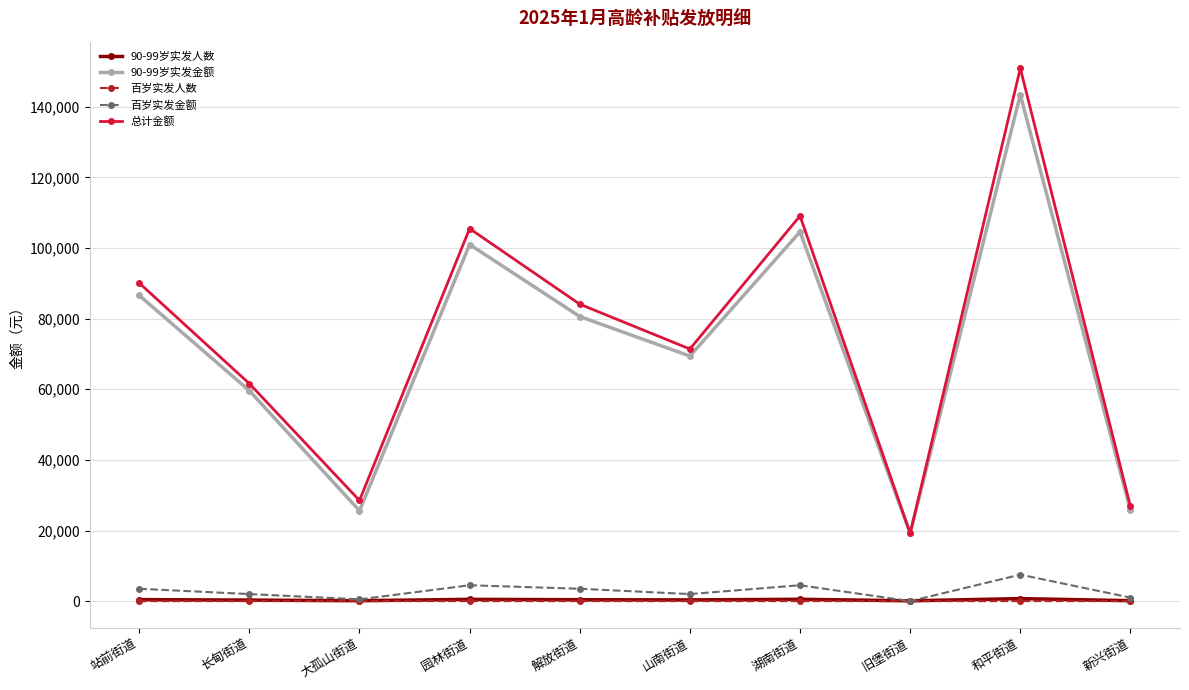

True or false: 90-99岁实发金额 has a value of 32393 at 旧堡街道.

False